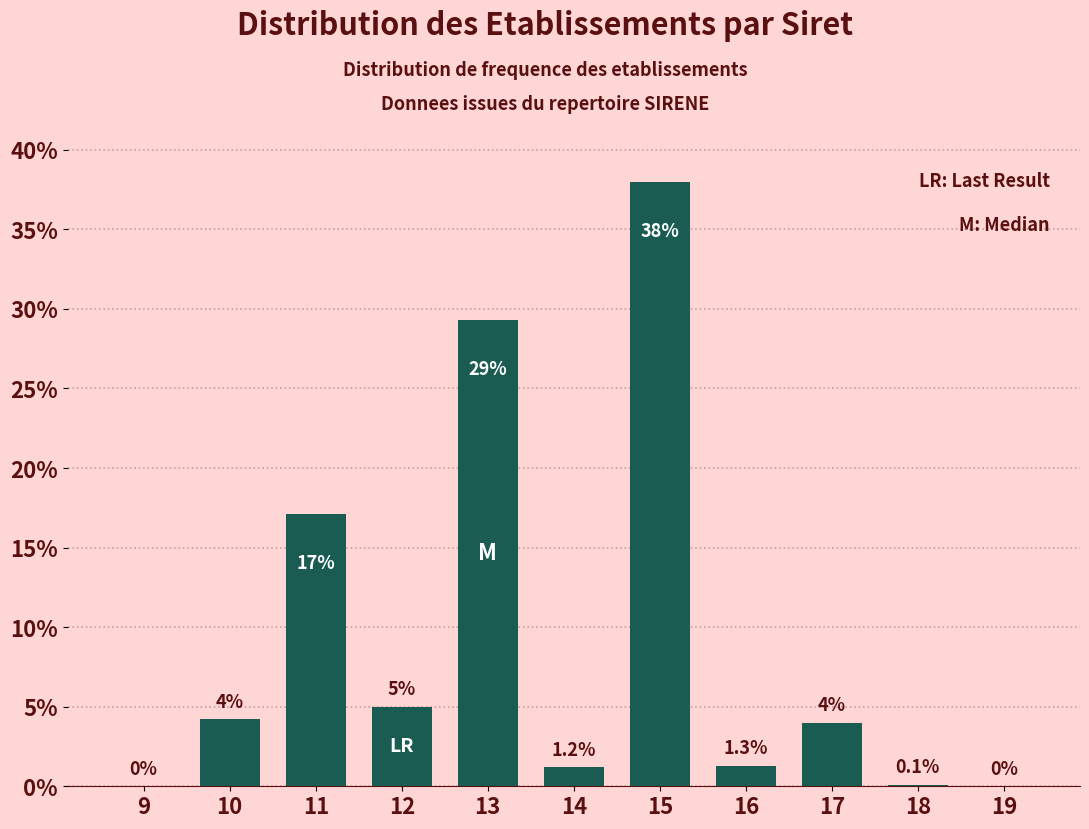

Reading left to right, list all the values displayed in this chart.

9=0.0	10=4.2	11=17.1	12=5.0	13=29.3	14=1.2	15=38.0	16=1.3	17=4.0	18=0.1	19=0.0